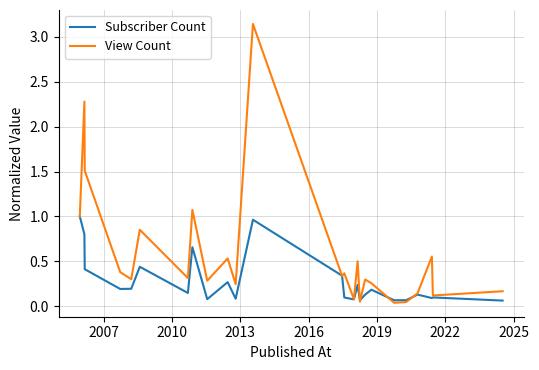

List the series in order of their overall mean, lowest first.

Subscriber Count, View Count